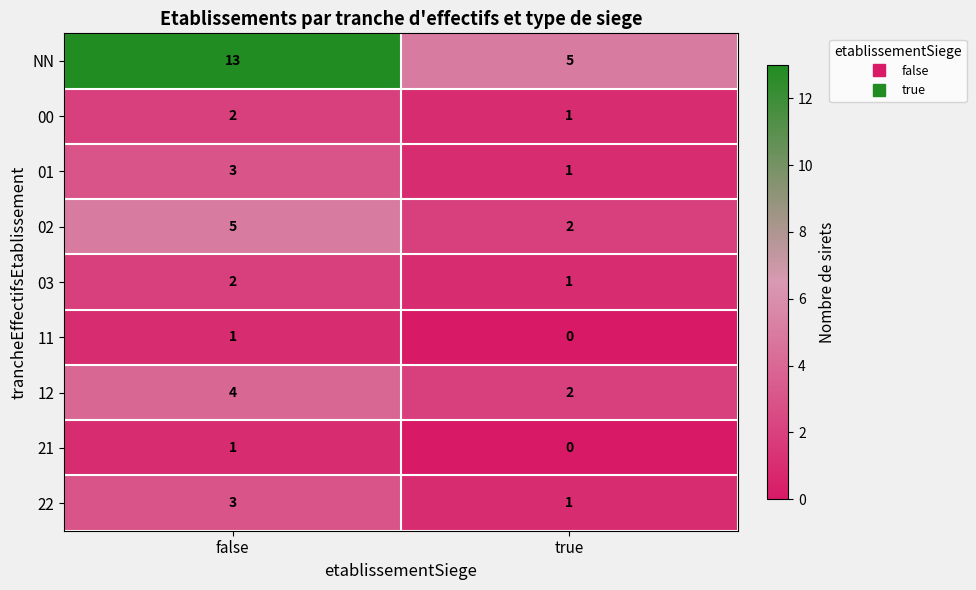

Reading right to left, extract all data points from this chart.

NN: 5	13
00: 1	2
01: 1	3
02: 2	5
03: 1	2
11: 0	1
12: 2	4
21: 0	1
22: 1	3